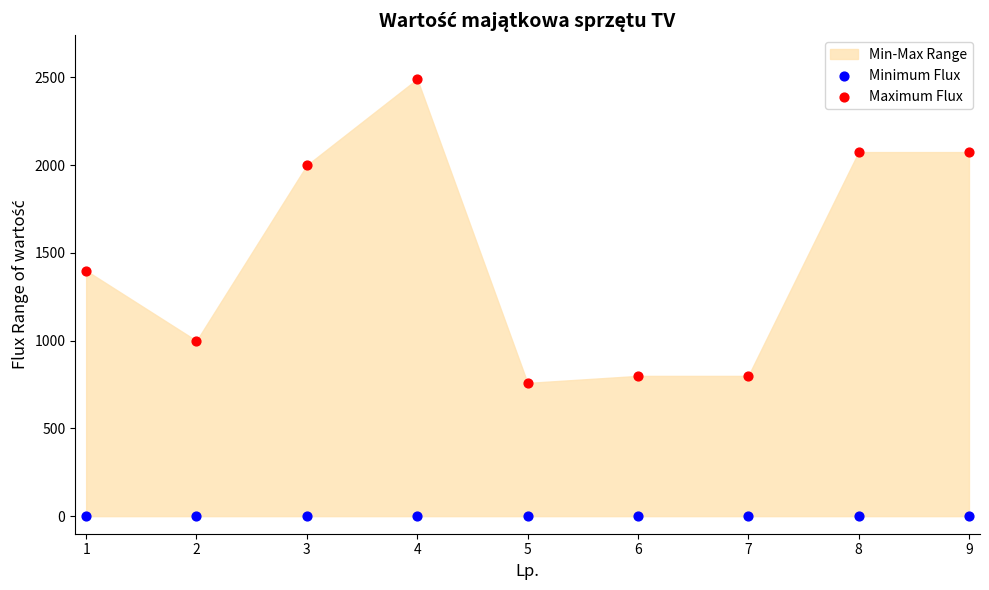

In the Maximum Flux series, what Y value is closest to 1624?

1399.0